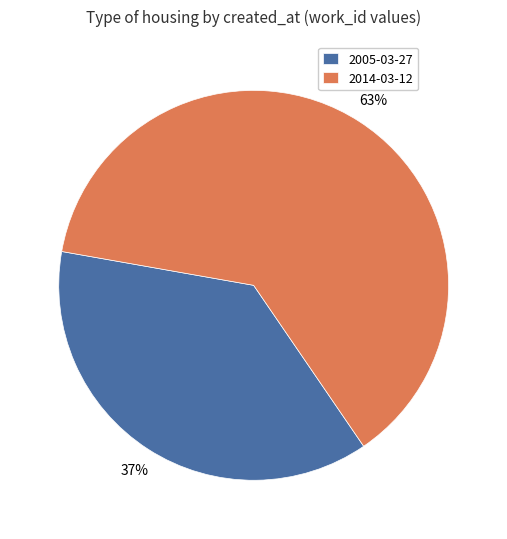

What is the smallest slice in the pie chart?

2005-03-27